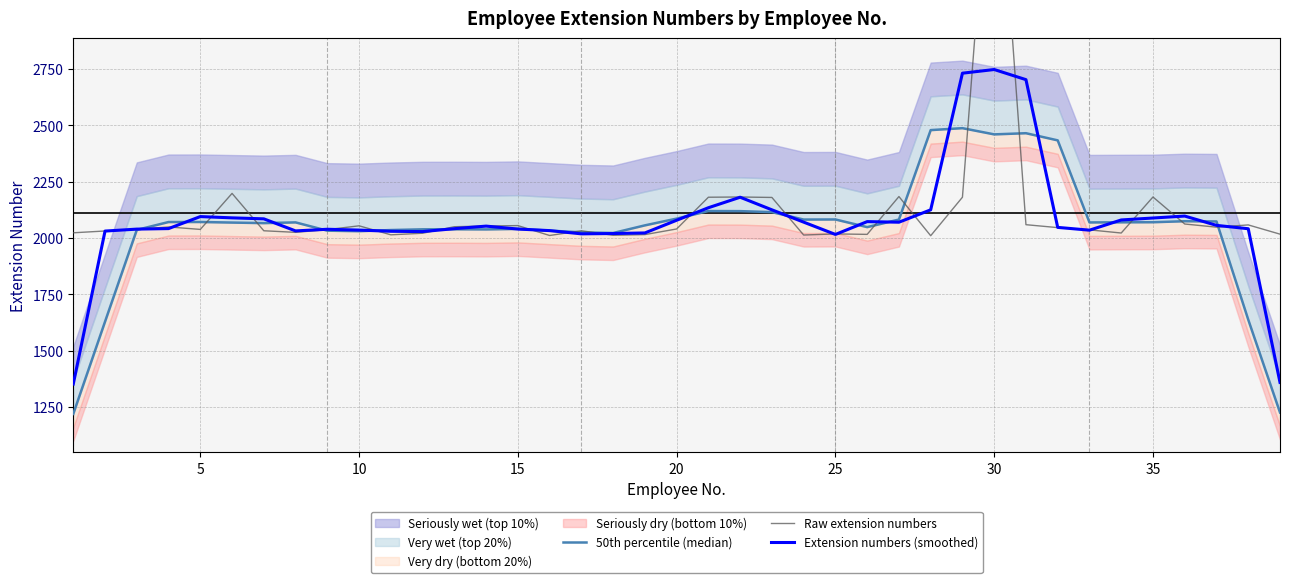

What is the highest value of the Extension numbers (smoothed) series?

2748.3